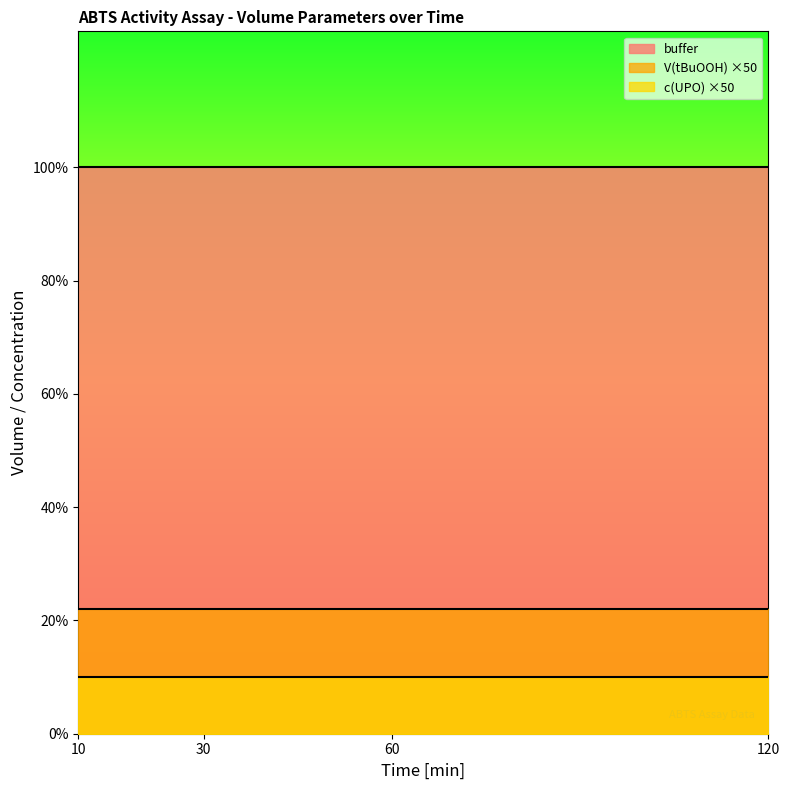

True or false: c(UPO) and buffer cross at least once.

False